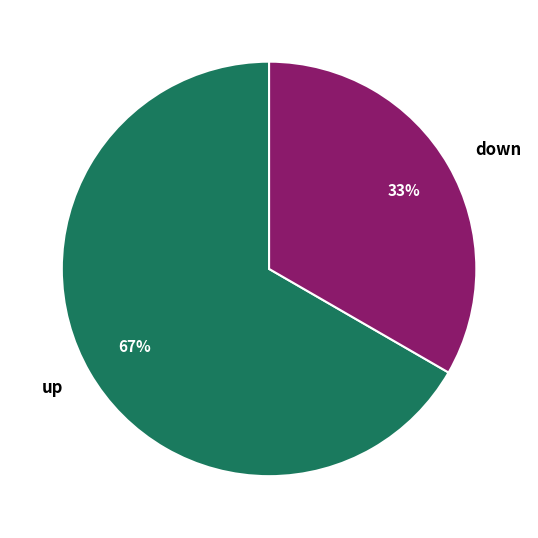

What is the ratio of the value at up to the value at down?

2.0